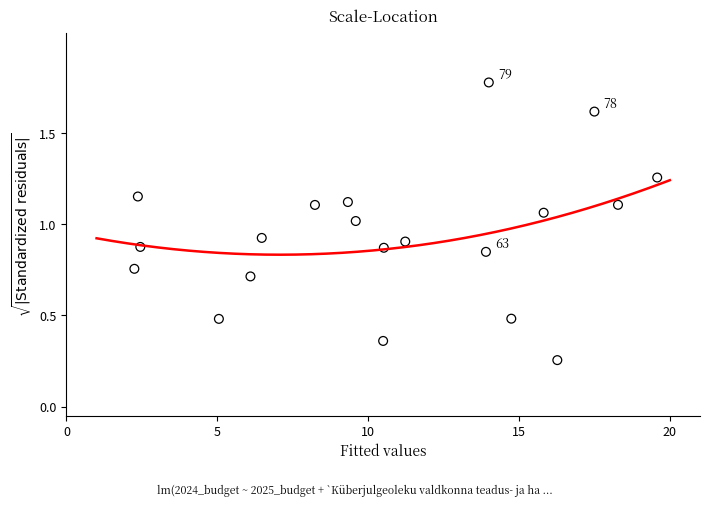

What is the range of X values (max minus min)?

17.3